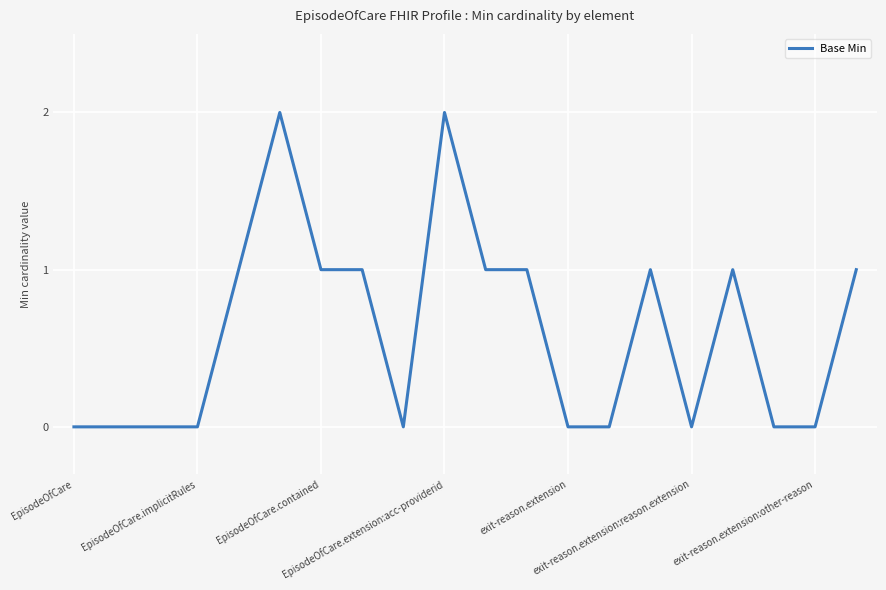

Does the chart display data point markers on the line(s)?

No